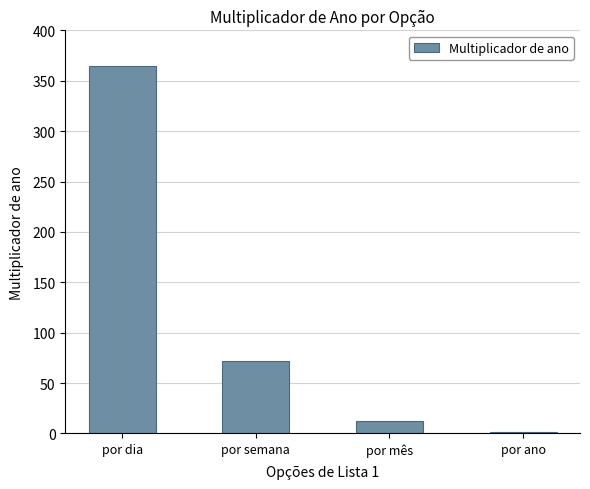

Is it true that the value at por dia is 550?

False